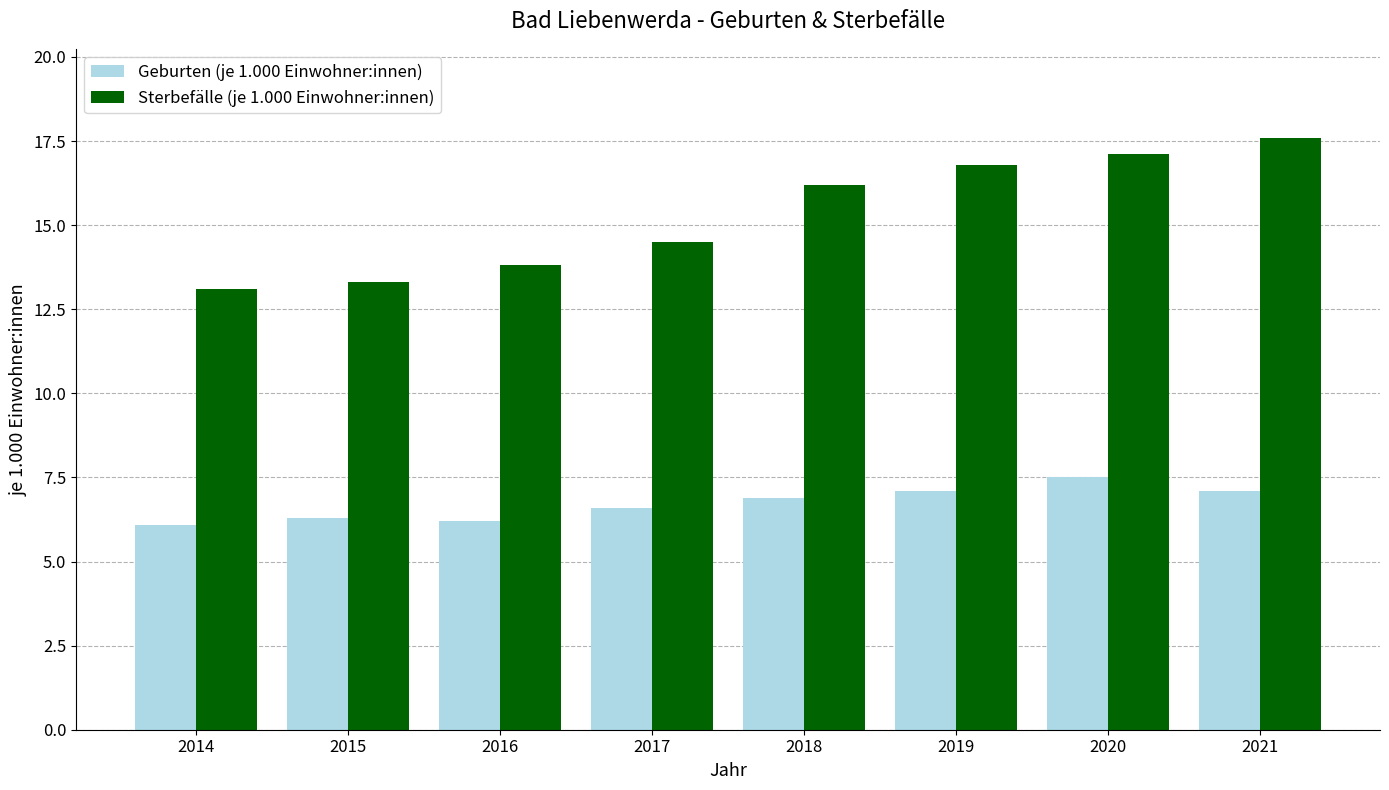

How many bars are there in each group?

2